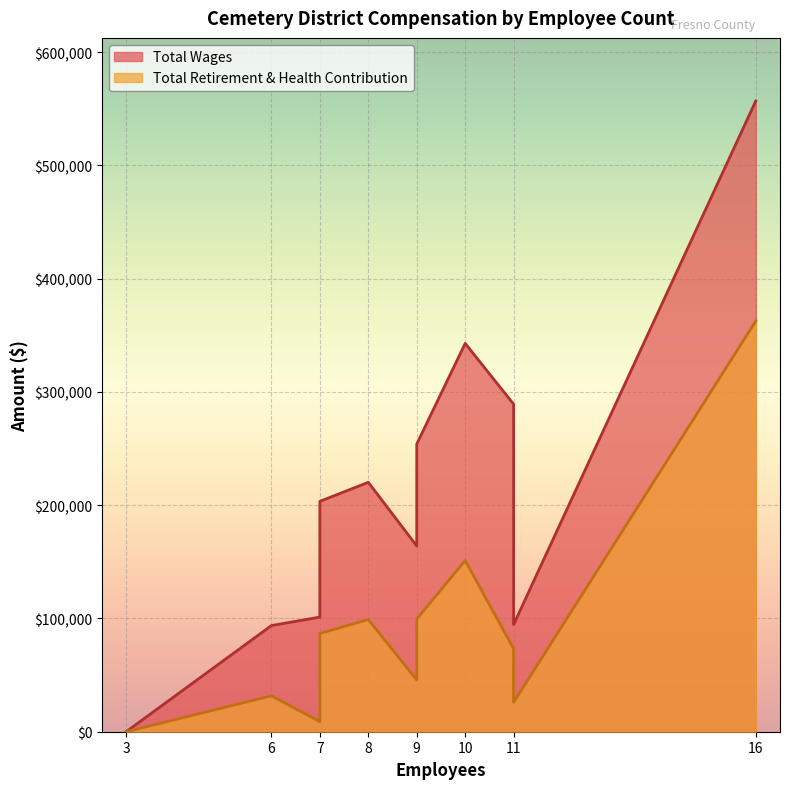

Which label corresponds to the largest value in the chart?

16